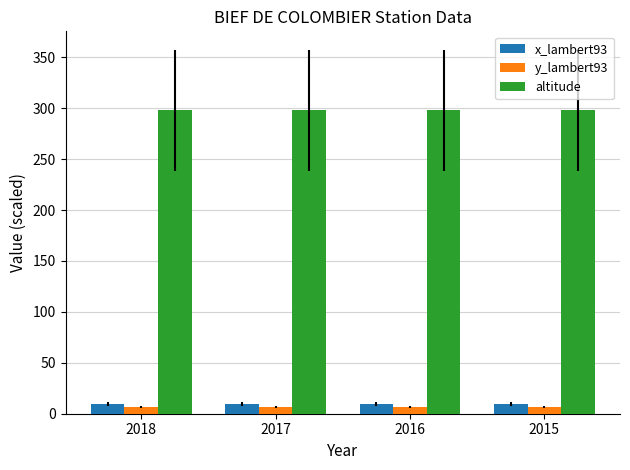

Count the number of data series in this chart.

3